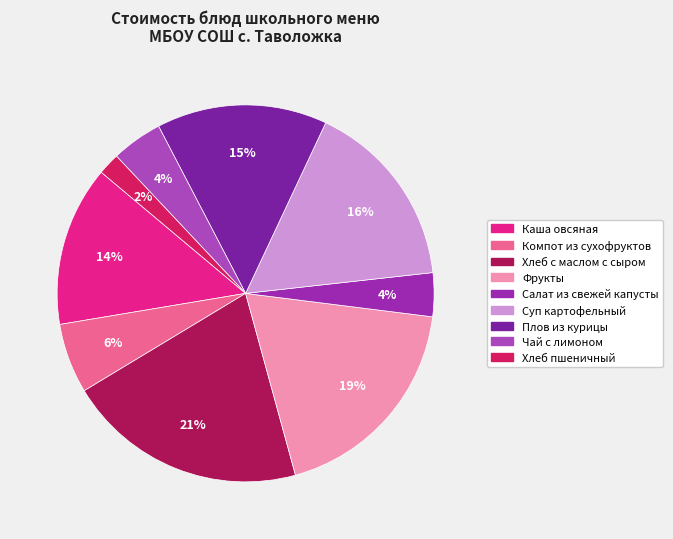

What is the ratio of the value at Салат из свежей капусты to the value at Суп картофельный?

0.2